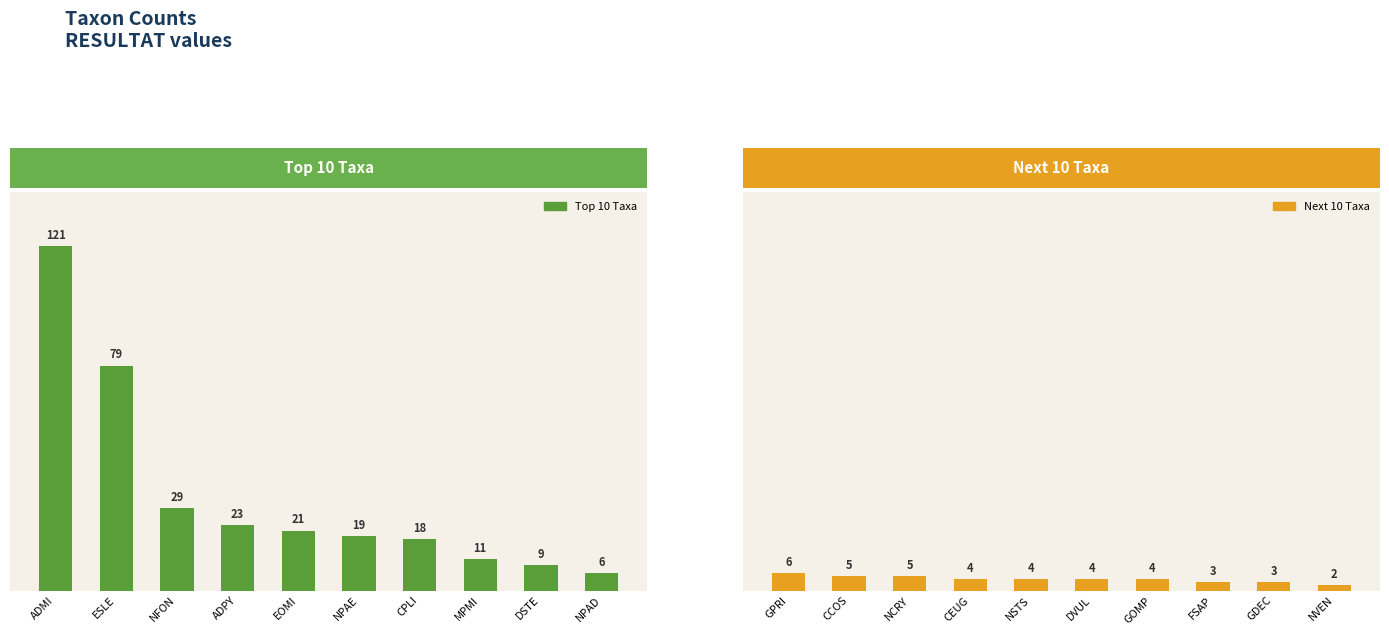

Which series has the largest total across all categories?

Top 10 Taxa